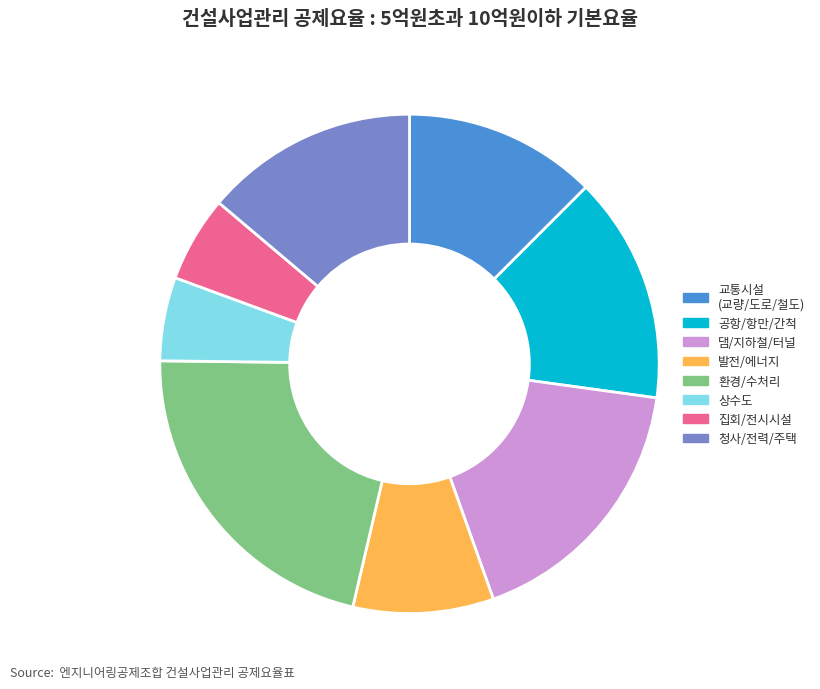

Between 상수도 and 댐/지하철/터널, which is larger?

댐/지하철/터널